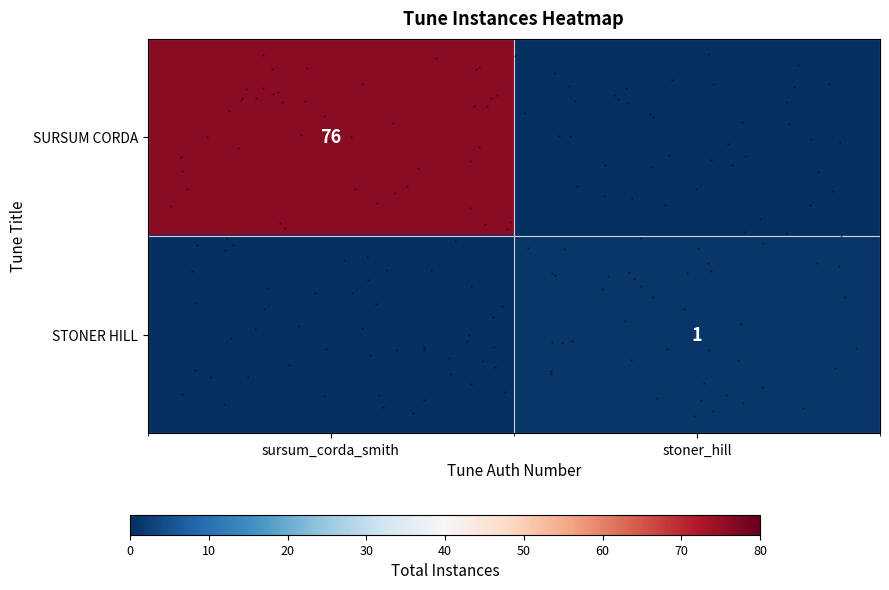

Which has a higher value, sursum_corda_smith or stoner_hill?

sursum_corda_smith